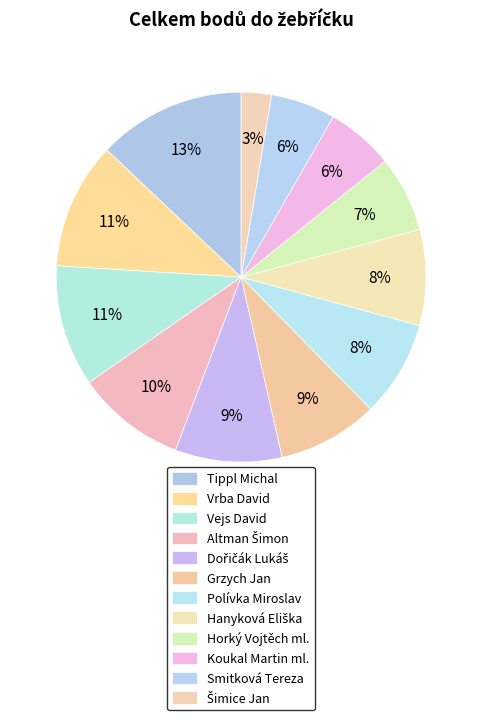

To the nearest percent, what is the difference between the largest and smallest slice percentages?

10%